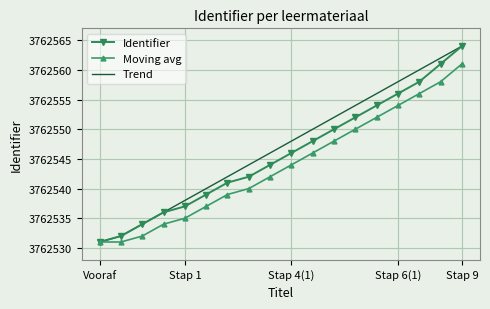

What is the average value of the Moving avg series?

3762544